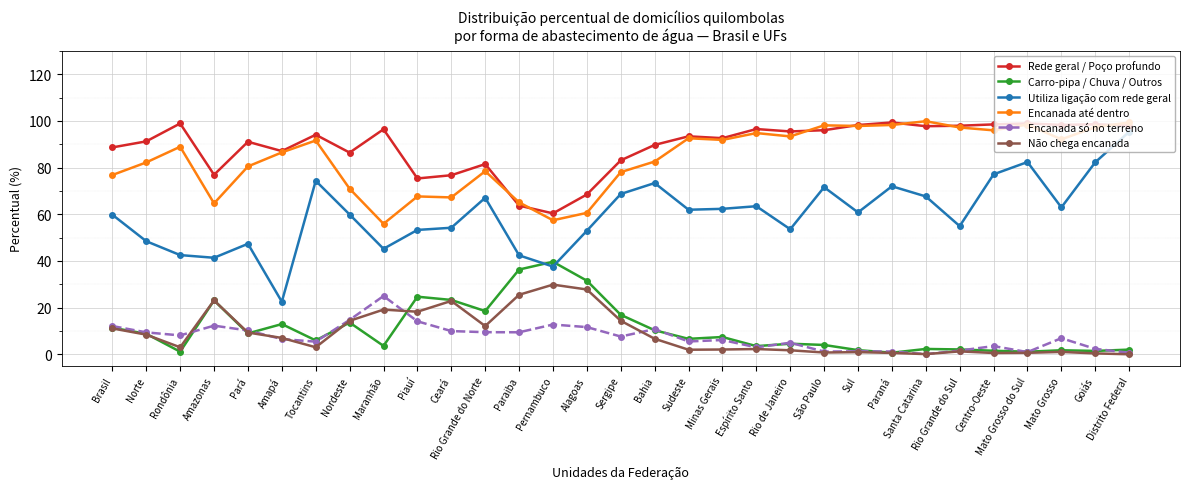

What is the difference between the second highest and minimum values in the Encanada só no terreno series?

14.7